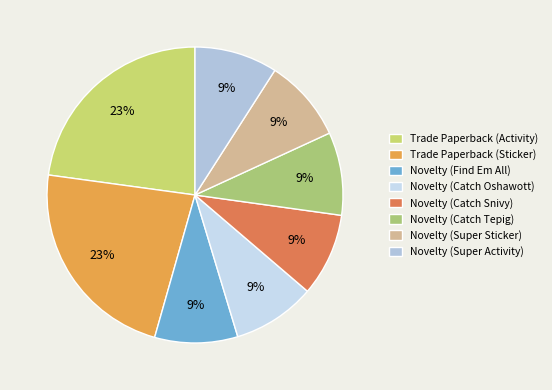

To the nearest percent, what is the difference between the Novelty (Catch Tepig) and Trade Paperback (Activity) slice percentages?

14%